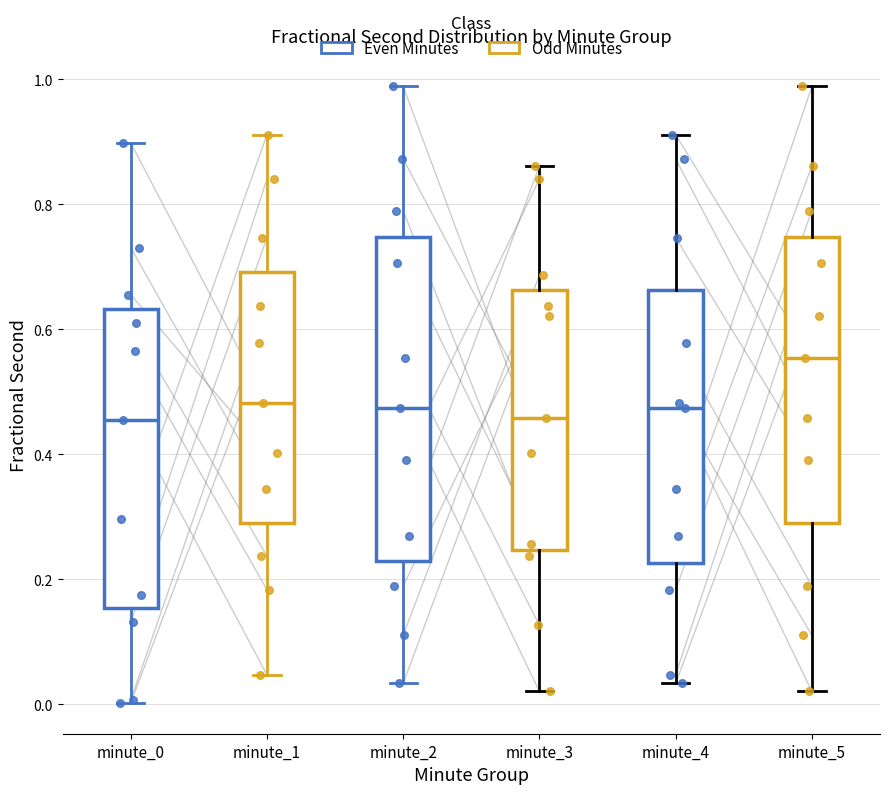

Reading left to right, read every box against the y-axis: the position of its median line, the range the box covers, and the ends of its whiskers. The values are not printed on the chart, so give them approximately, as read against the axis.

minute_0: median 0.46, box 0.16 to 0.64, whiskers 0.00 to 0.90
minute_1: median 0.48, box 0.30 to 0.70, whiskers 0.04 to 0.92
minute_2: median 0.48, box 0.22 to 0.74, whiskers 0.04 to 0.98
minute_3: median 0.46, box 0.24 to 0.66, whiskers 0.02 to 0.86
minute_4: median 0.48, box 0.22 to 0.66, whiskers 0.04 to 0.92
minute_5: median 0.56, box 0.28 to 0.74, whiskers 0.02 to 0.98